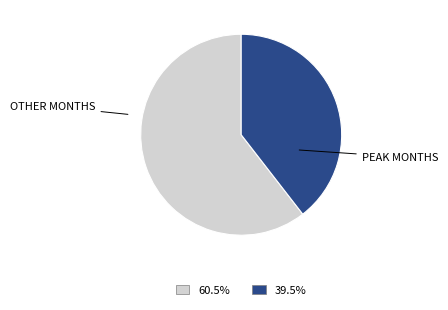

Which slice is the smallest?

PEAK MONTHS